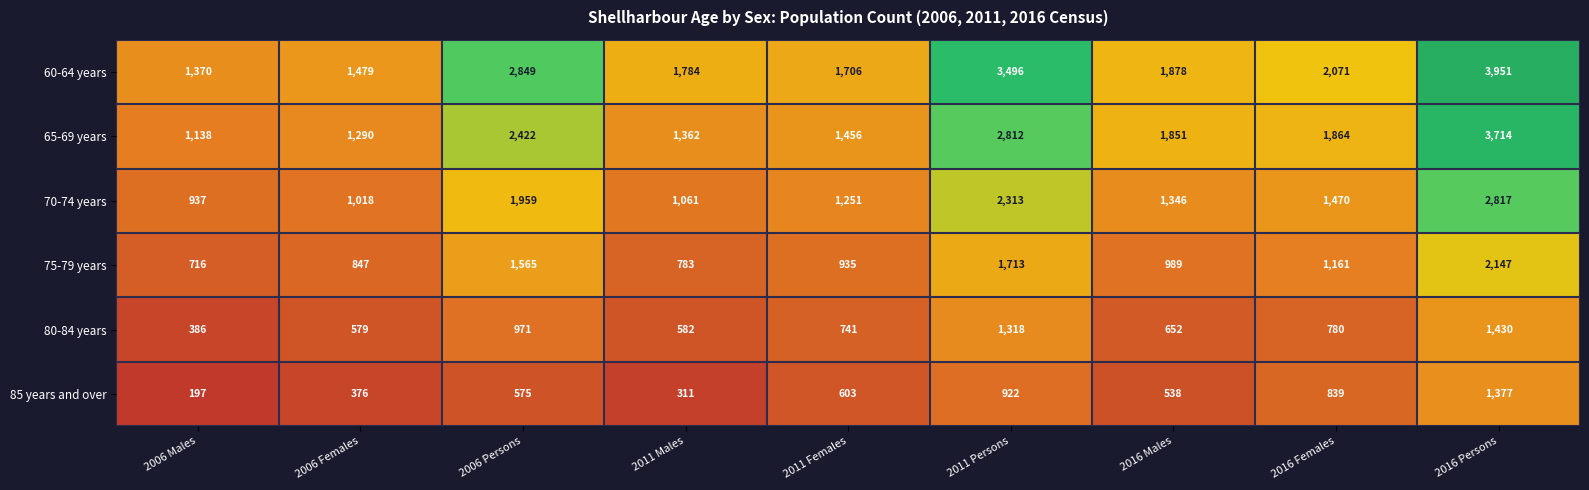

At how many categories does at least one series exceed 290?

9